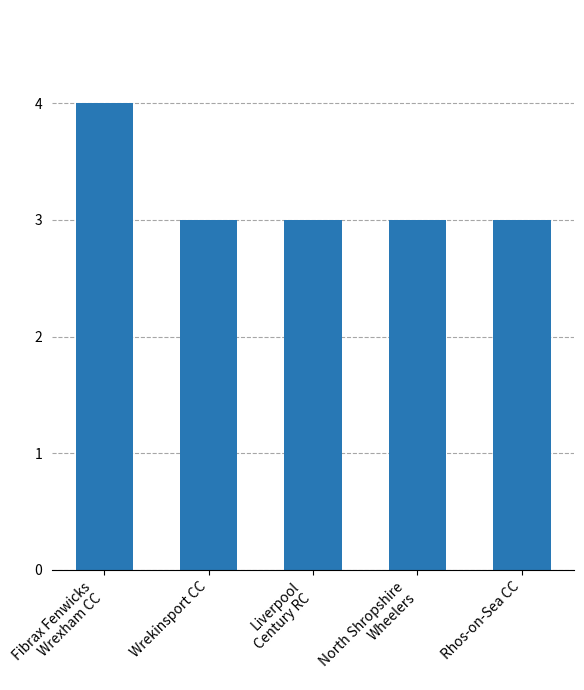

What is the label of the 1st bar from the right?

Rhos-on-Sea CC